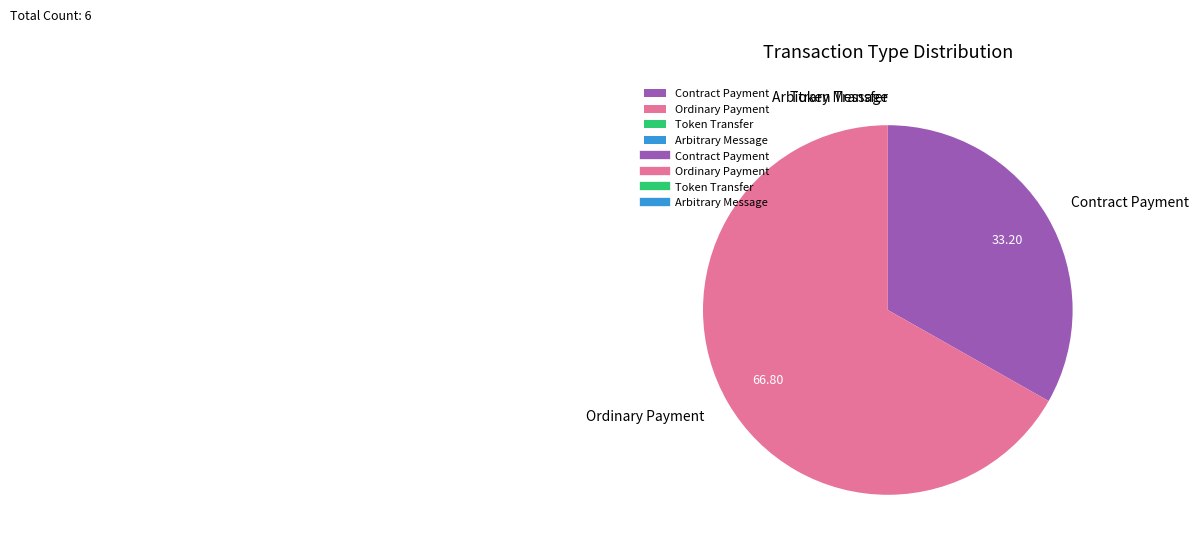

What is the largest slice in the pie chart?

Ordinary Payment